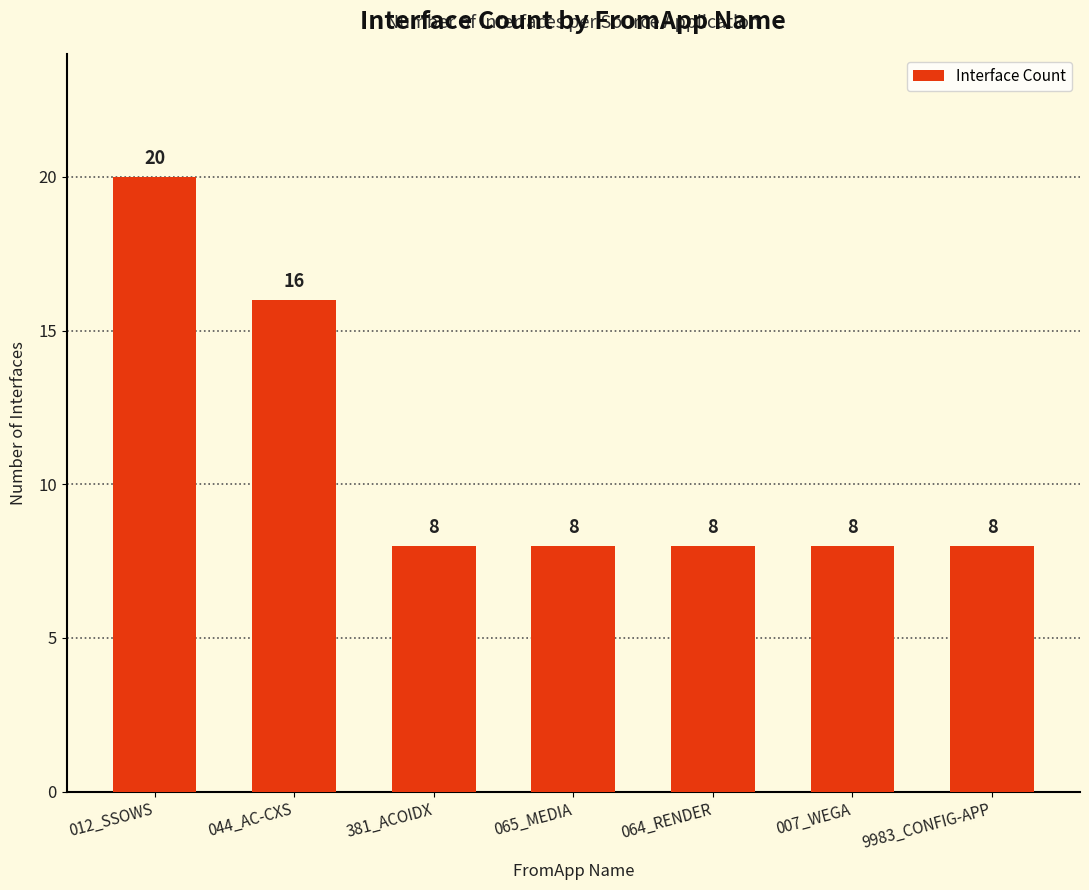

Which has a higher value, 9983_CONFIG-APP or 044_AC-CXS?

044_AC-CXS